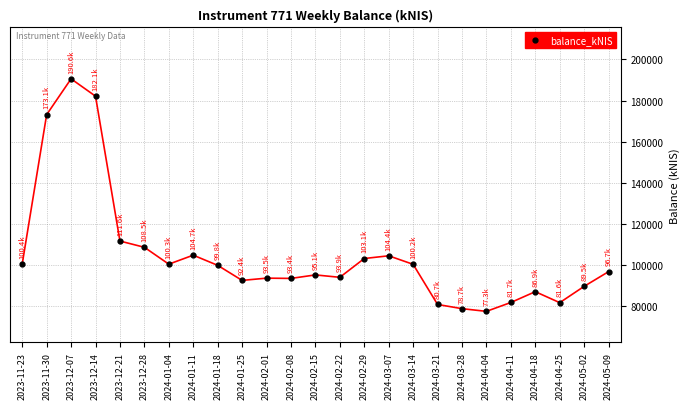

What is the change in value from 2023-12-07 to 2024-02-01?

-97073.3